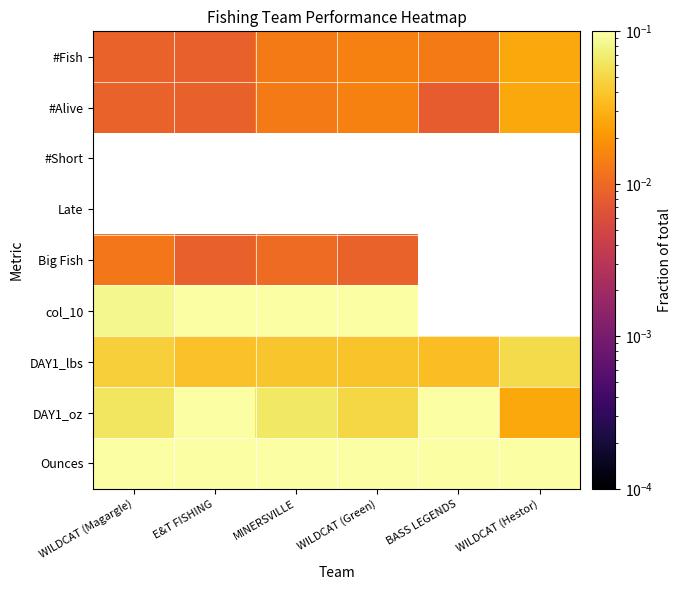

The value of #Alive at MINERSVILLE is 0.0. True or false?

True